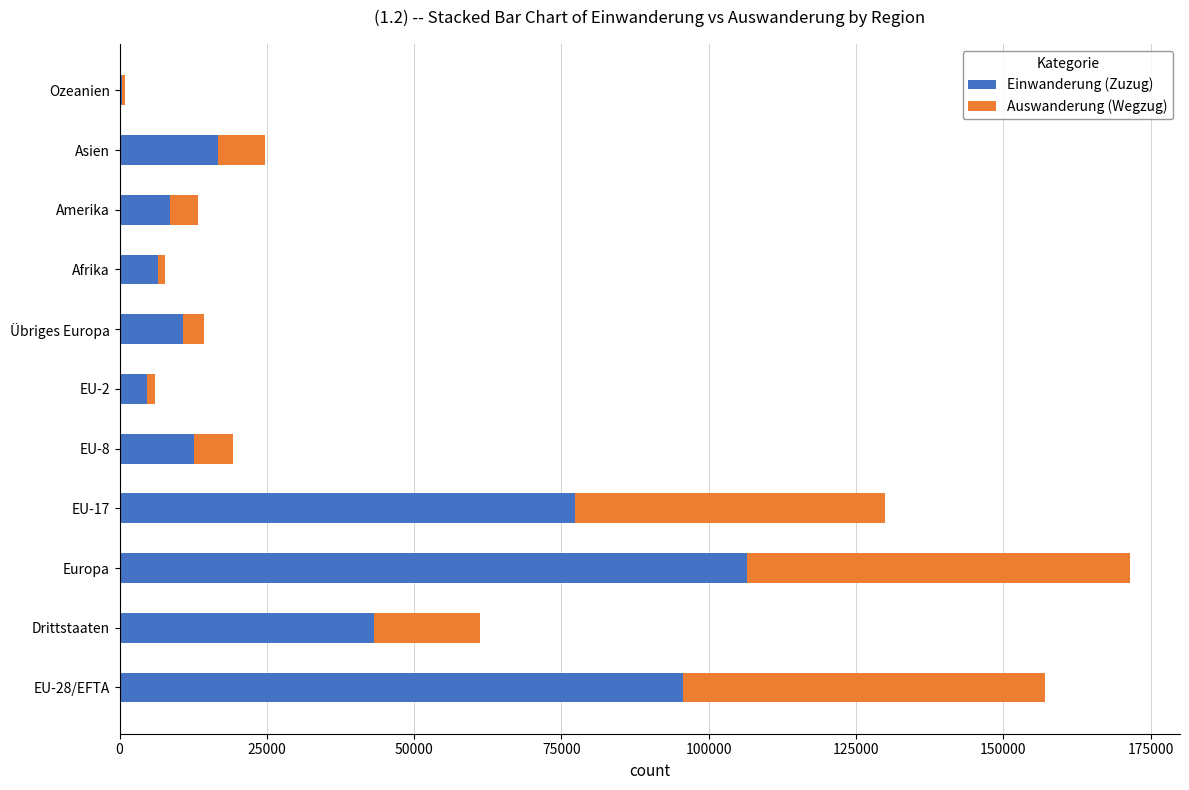

Is it true that Einwanderung (Zuzug) equals 6461 at Afrika?

True